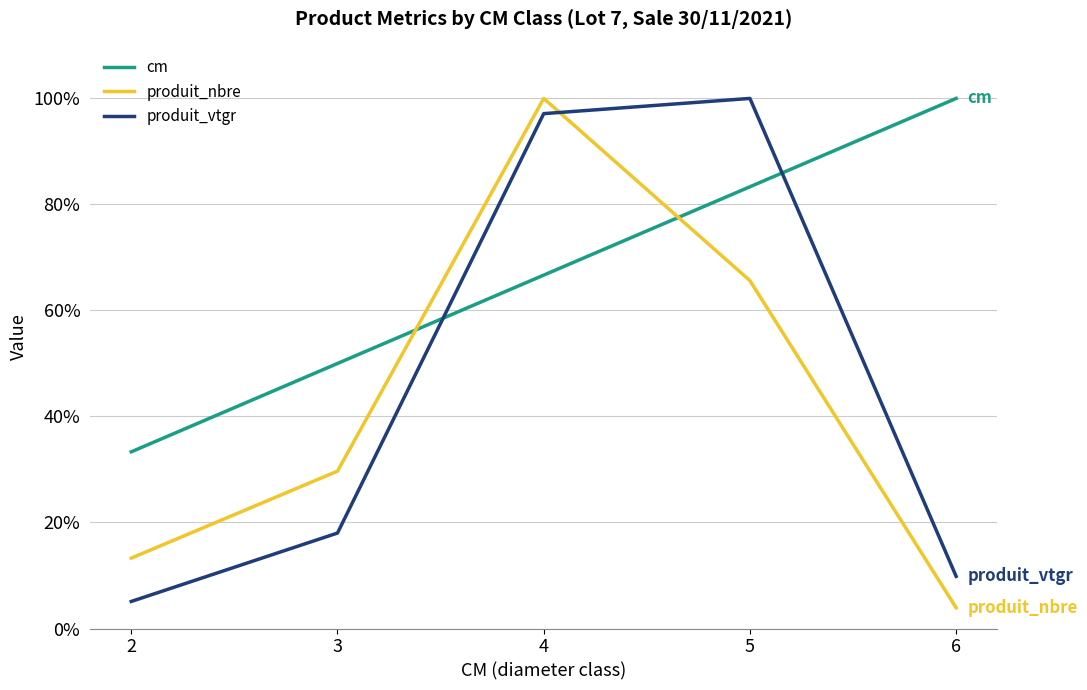

How many lines are shown in the chart?

3